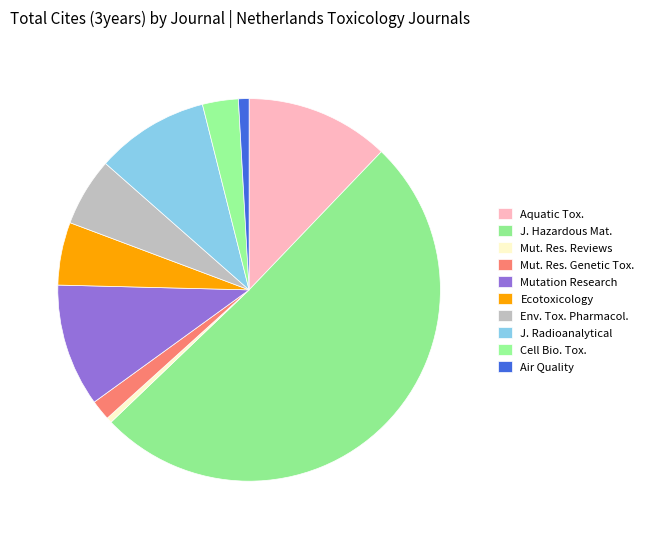

Does any single category account for the majority?

Yes